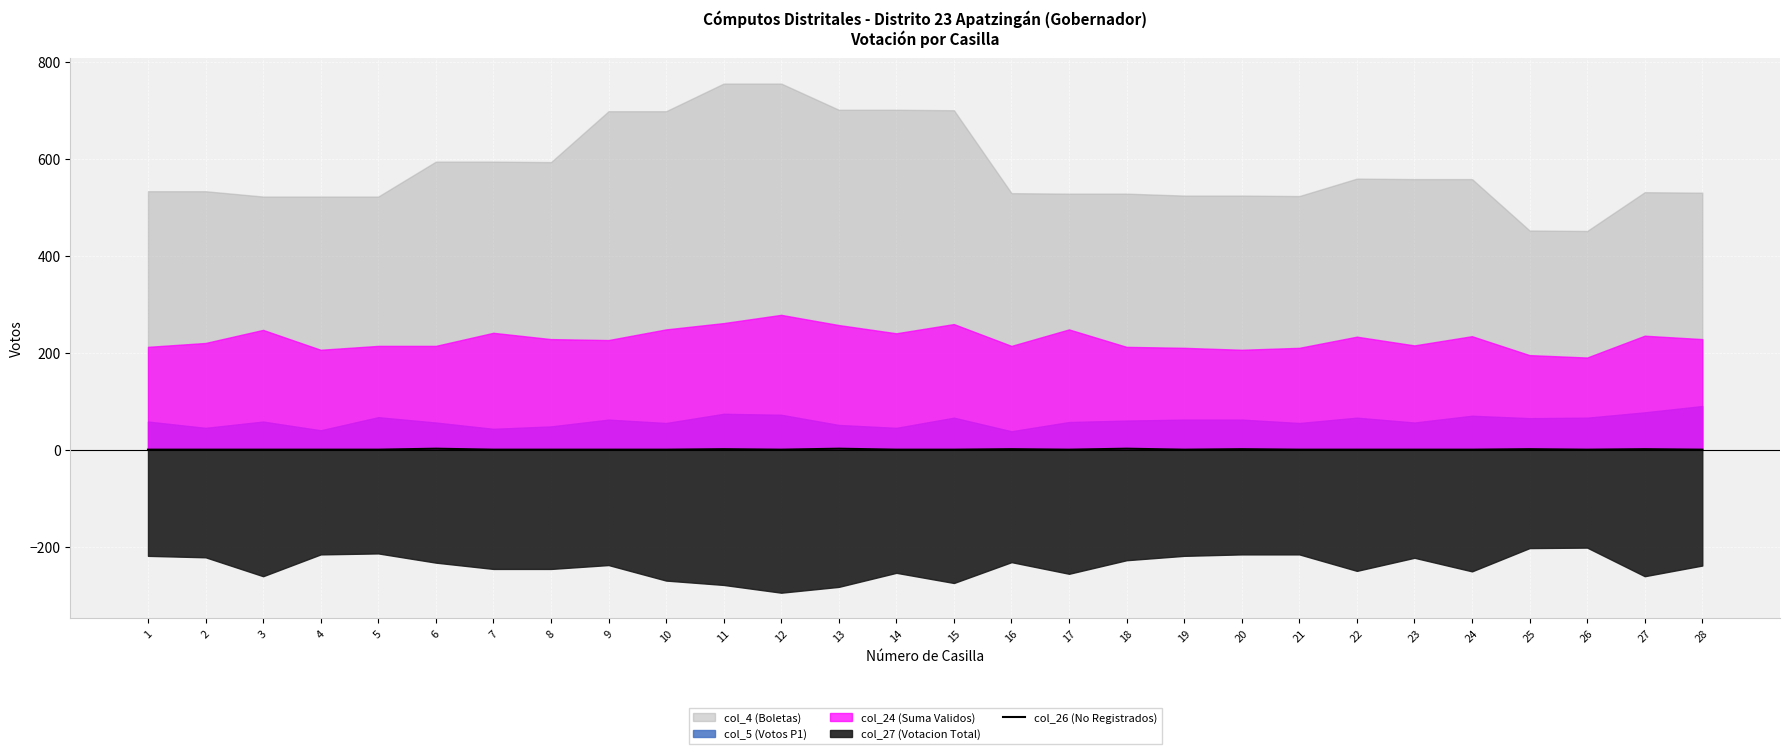

True or false: the data shows -1 at 21.

False